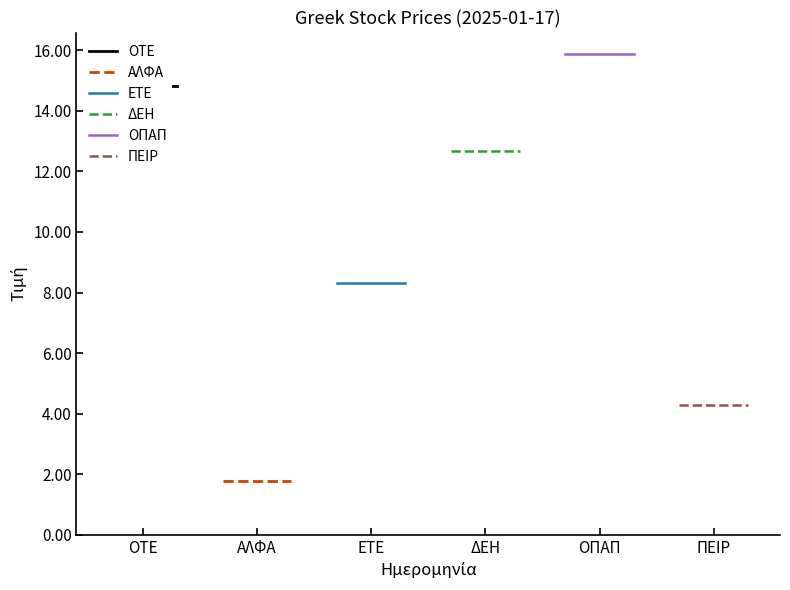

At how many categories does at least one series exceed 12?

3